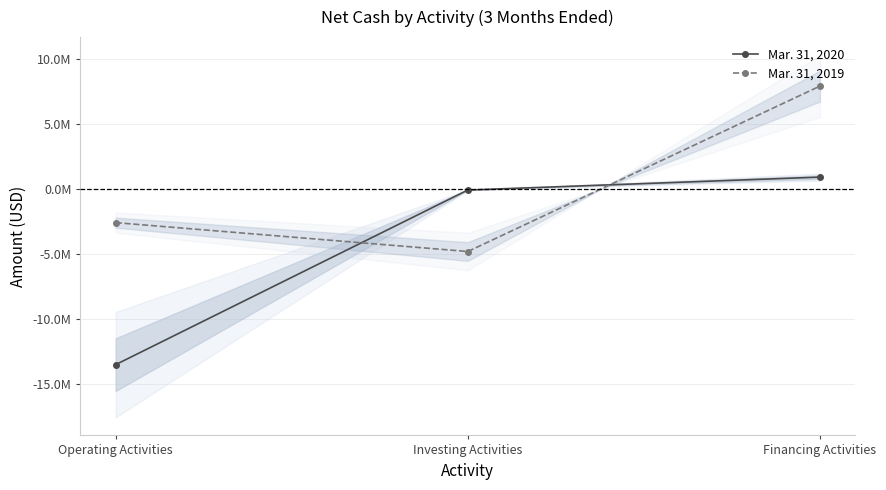

Does the chart display data point markers on the line(s)?

Yes